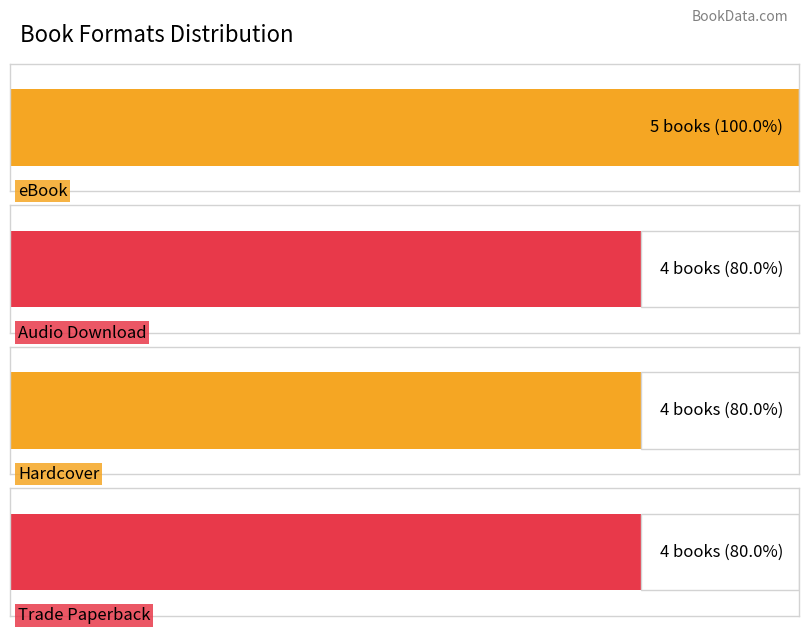

Which series has the largest total across all categories?

eBook